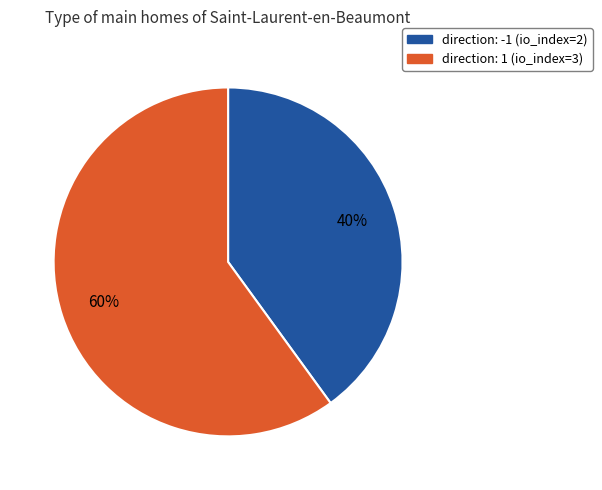

Is it true that direction: 1 (io_index=3) is 55% of the pie?

False